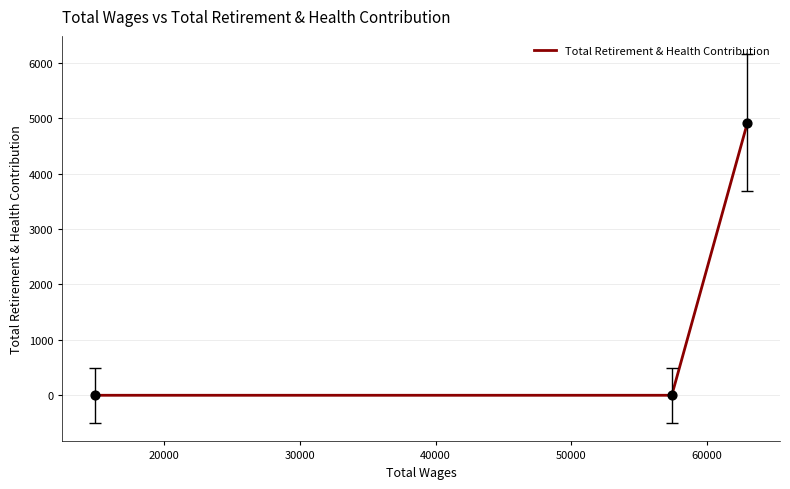

What is the maximum value shown in the chart?

4915